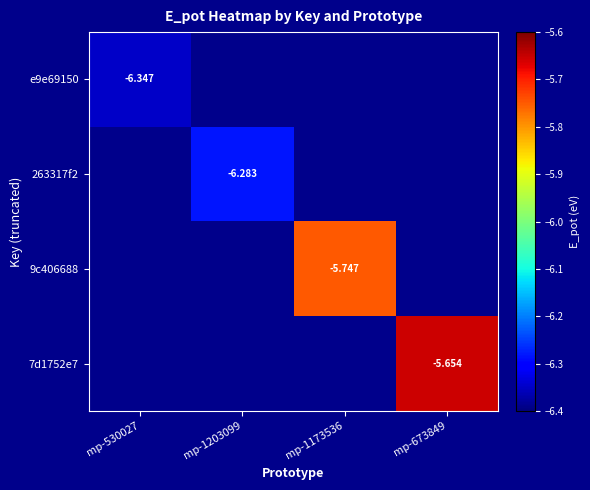

Which has a higher value, mp-1203099 or mp-673849?

mp-673849